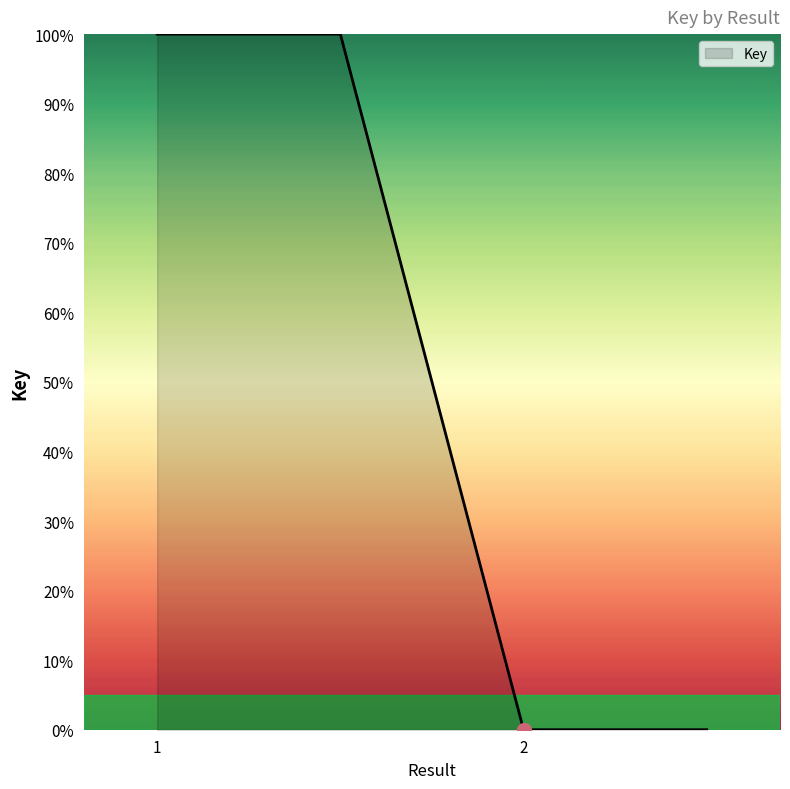

What is the sum of all values?

200